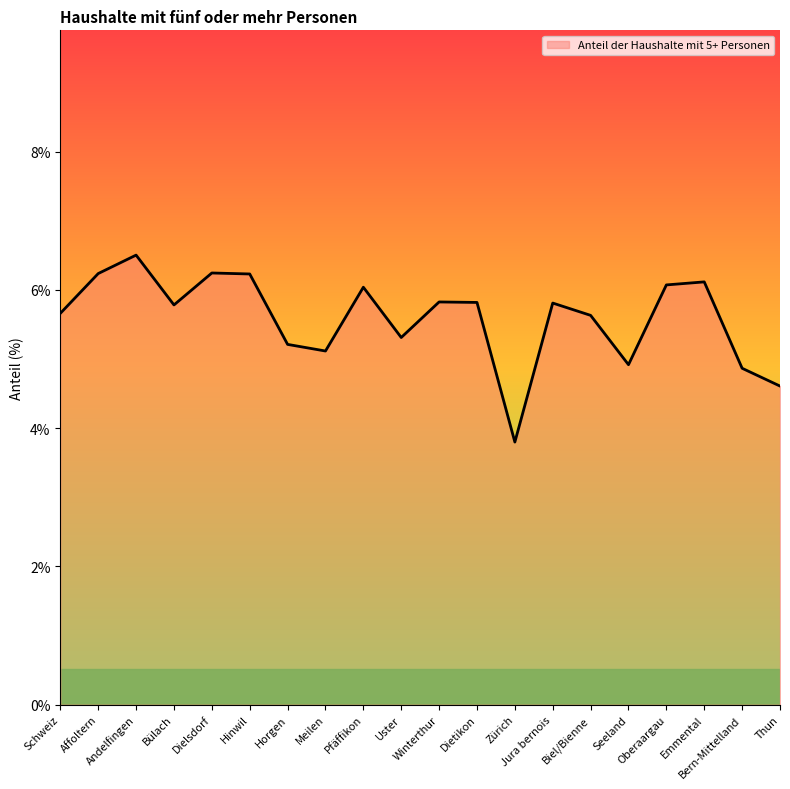

What is the difference between the maximum and minimum values?

2.7